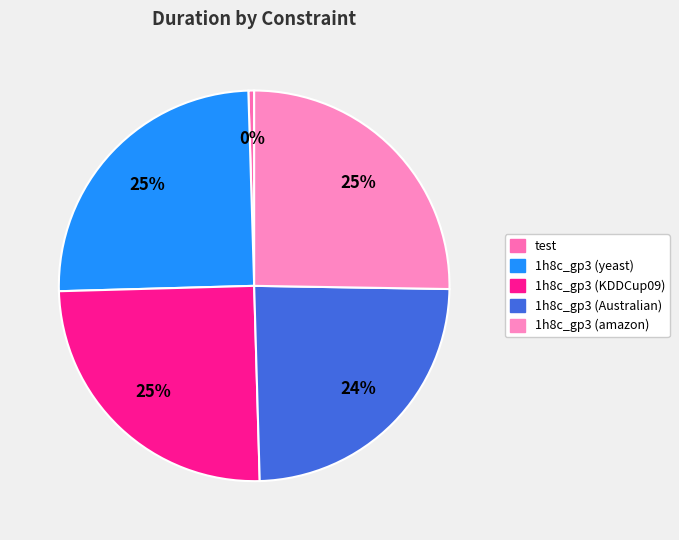

What is the ratio of the value at 1h8c_gp3 (yeast) to the value at 1h8c_gp3 (Australian)?

1.0